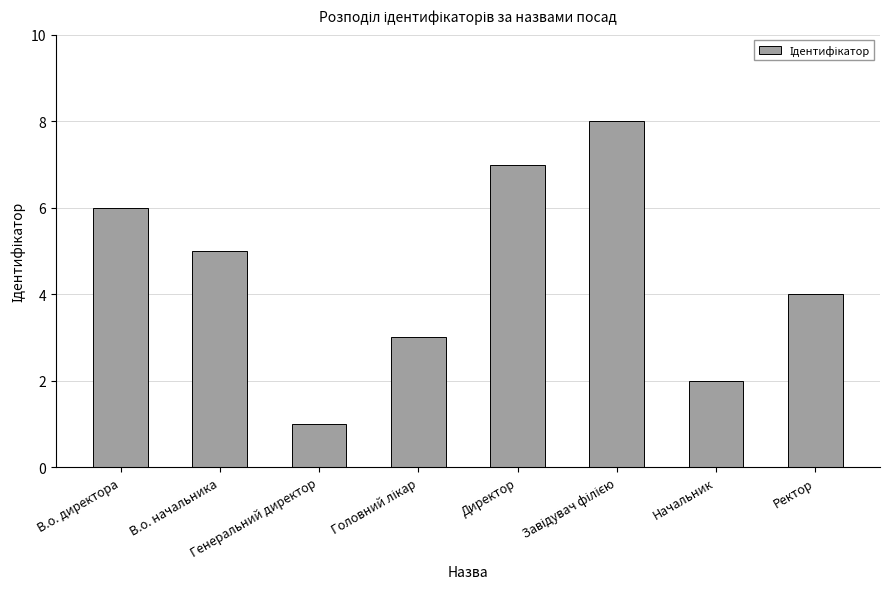

How many series are shown in this chart?

1